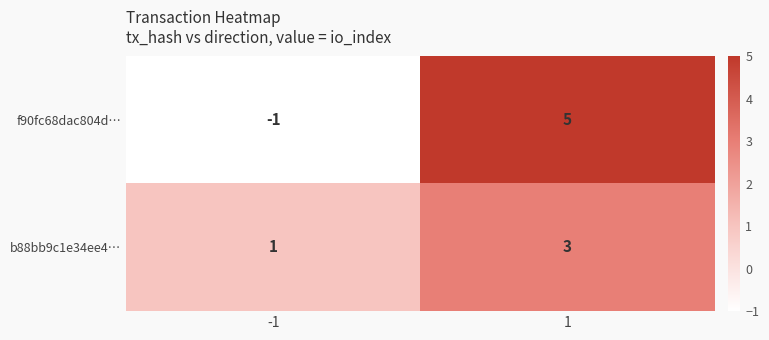

The b88bb9c1e34ee4… series shows 1 at -1. True or false?

True